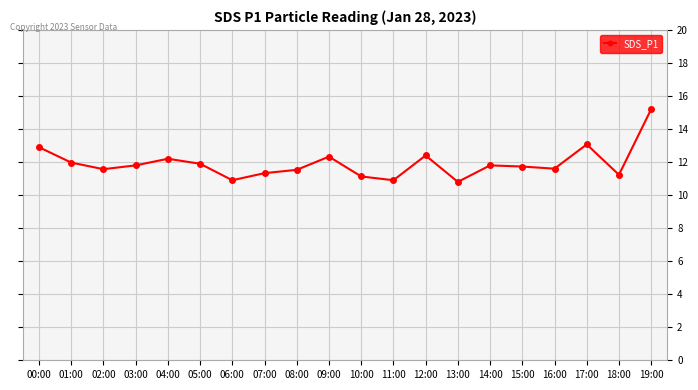

What is the smallest value displayed?

10.8